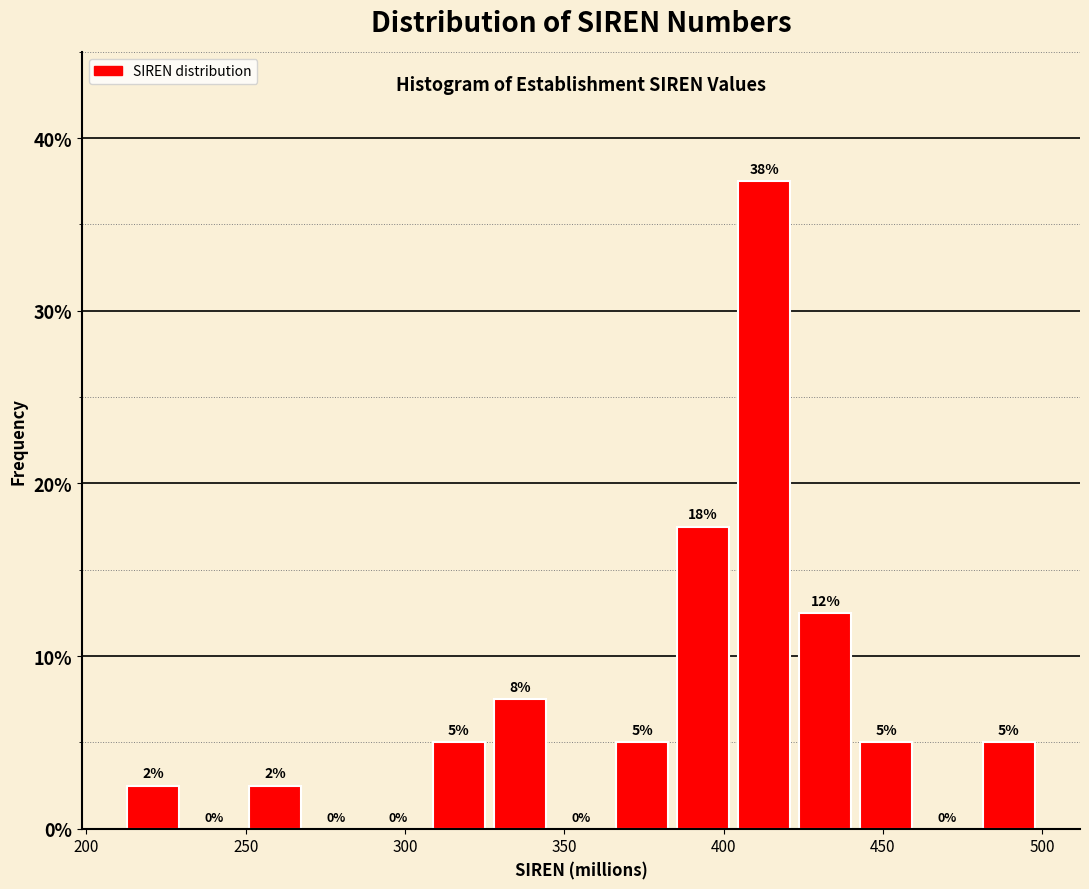

Read against the x-axis, roughly where is the centre of the tallest bar?

415